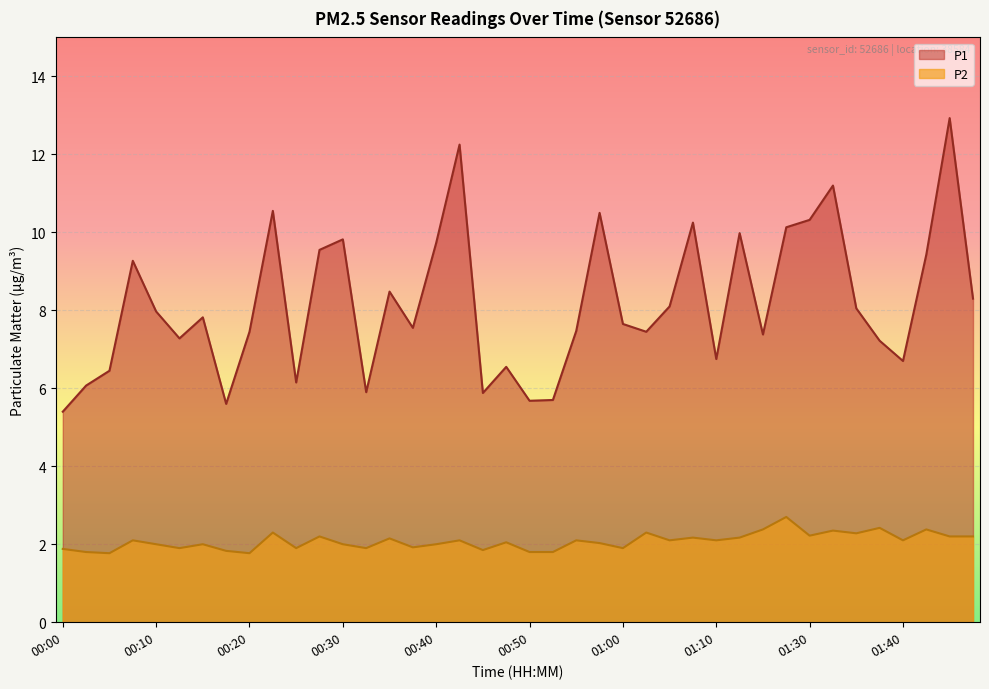

Reading left to right, what are all the values shown in this chart?

P1: 00:00=5.4	00:03=6.1	00:05=6.5	00:08=9.3	00:10=8.0	00:13=7.3	00:15=7.8	00:18=5.6	00:20=7.5	00:23=10.6	00:25=6.2	00:28=9.6	00:30=9.8	00:33=5.9	00:35=8.5	00:37=7.5	00:40=9.7	00:42=12.2	00:45=5.9	00:47=6.5	00:50=5.7	00:52=5.7	00:55=7.5	00:57=10.5	01:00=7.7	01:02=7.5	01:05=8.1	01:07=10.2	01:10=6.8	01:17=10.0	01:20=7.4	01:28=10.1	01:30=10.3	01:33=11.2	01:35=8.1	01:38=7.2	01:40=6.7	01:50=9.4	01:56=12.9	01:59=8.3
P2: 00:00=1.9	00:03=1.8	00:05=1.8	00:08=2.1	00:10=2.0	00:13=1.9	00:15=2.0	00:18=1.8	00:20=1.8	00:23=2.3	00:25=1.9	00:28=2.2	00:30=2.0	00:33=1.9	00:35=2.1	00:37=1.9	00:40=2.0	00:42=2.1	00:45=1.9	00:47=2.0	00:50=1.8	00:52=1.8	00:55=2.1	00:57=2.0	01:00=1.9	01:02=2.3	01:05=2.1	01:07=2.2	01:10=2.1	01:17=2.2	01:20=2.4	01:28=2.7	01:30=2.2	01:33=2.4	01:35=2.3	01:38=2.4	01:40=2.1	01:50=2.4	01:56=2.2	01:59=2.2